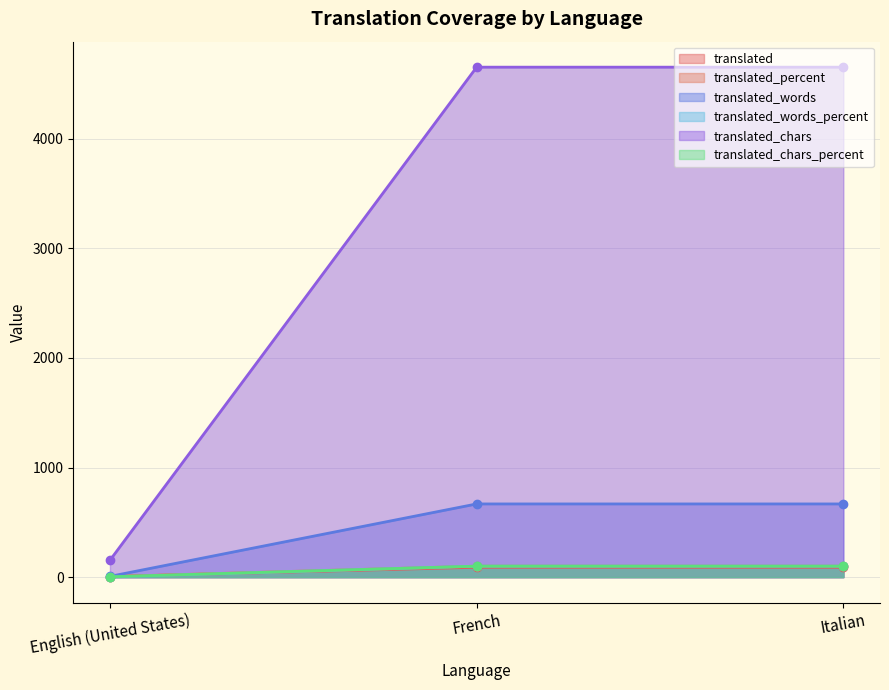

Which series has the largest range (max minus min)?

translated_chars